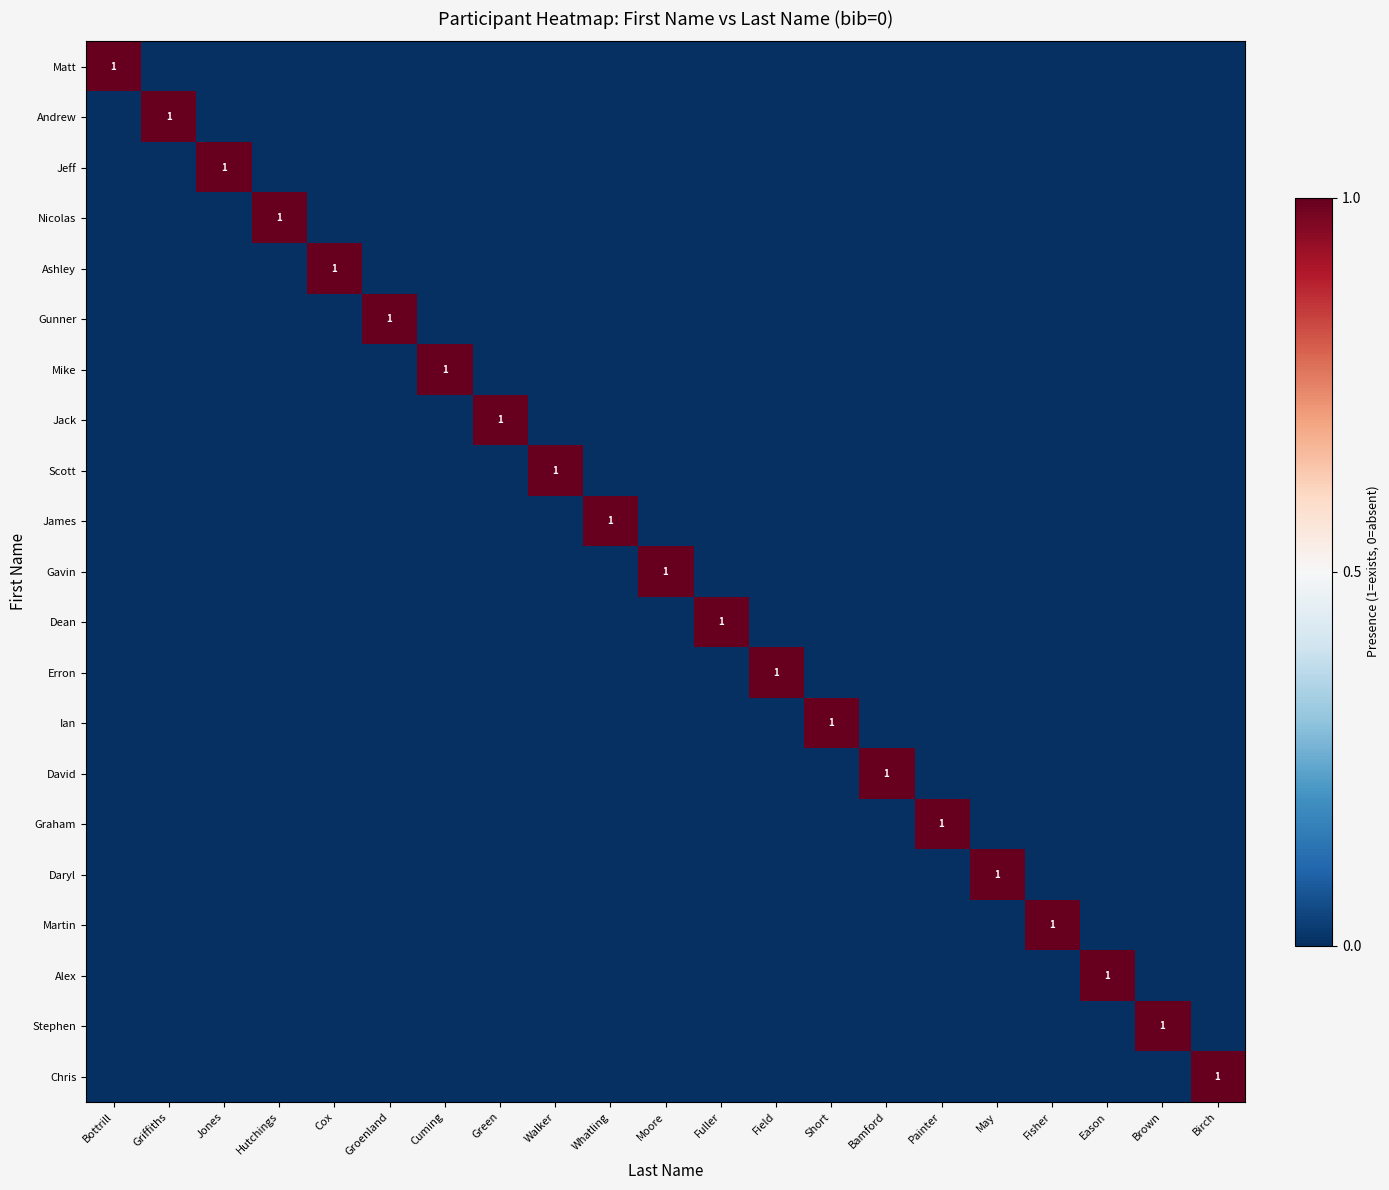

The Gavin series shows 2 at Moore. True or false?

False